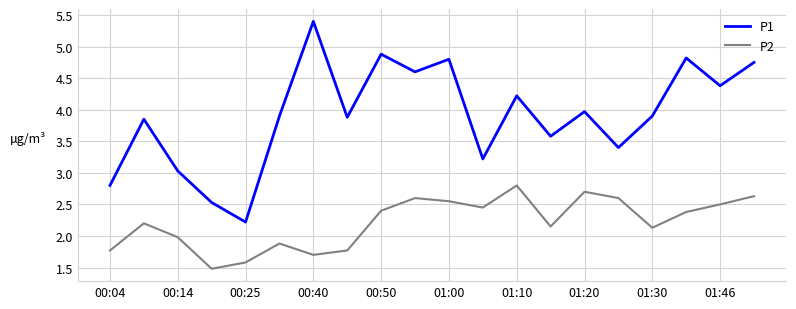

True or false: P1 and P2 intersect in this chart.

False